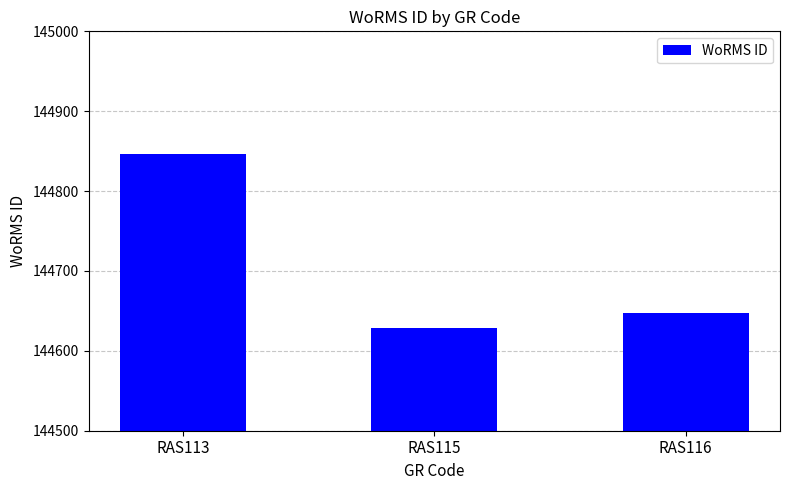

Approximately how many times larger is the value at RAS113 compared to RAS115?

1.0